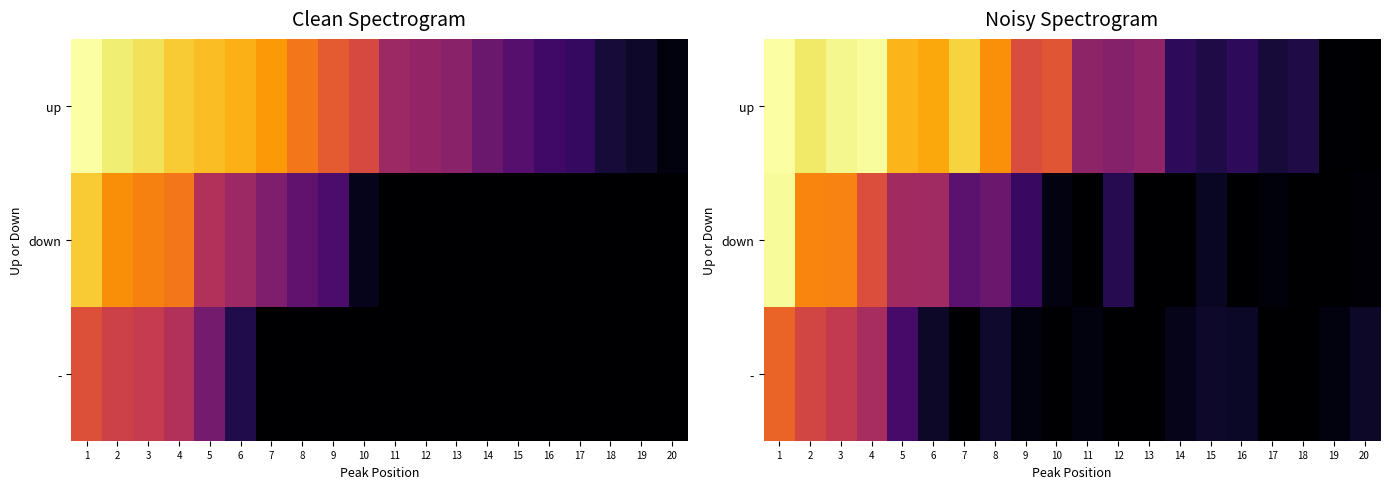

What is the difference between the up values at 17 and 6?

28.3